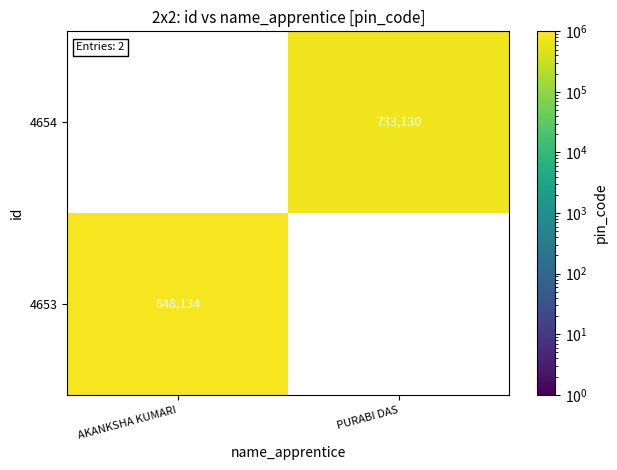

Is the value of 4653 at AKANKSHA KUMARI greater than the value of 4654 at PURABI DAS?

Yes